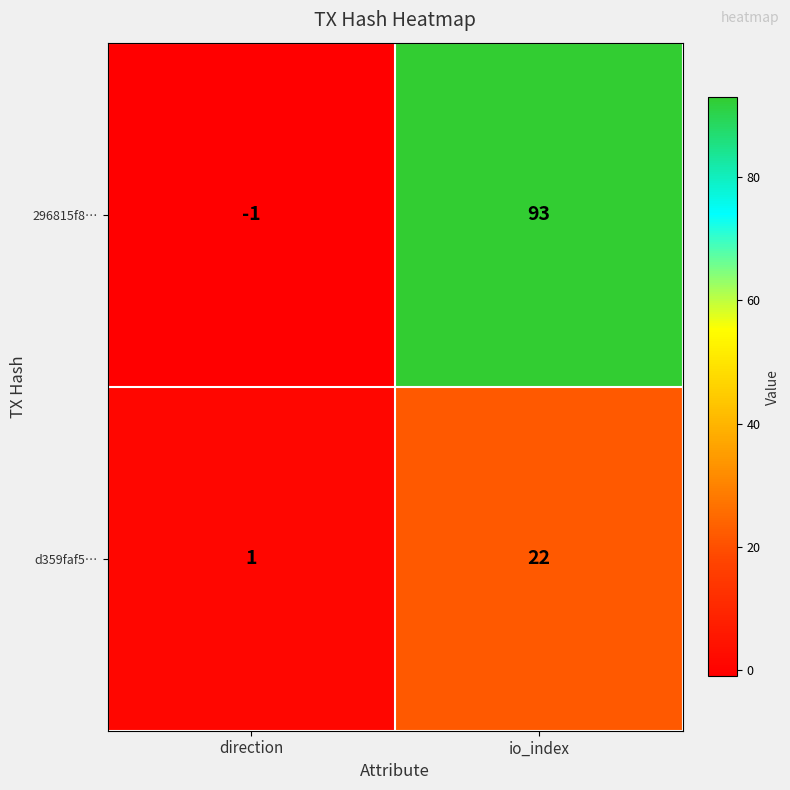

Is the value of d359faf5… at io_index greater than the value of 296815f8… at io_index?

No